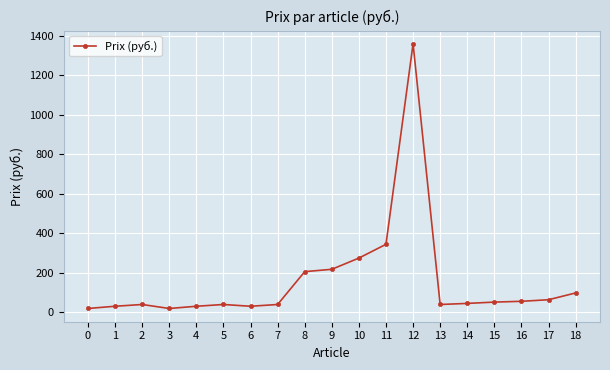

What is the average value?

158.4